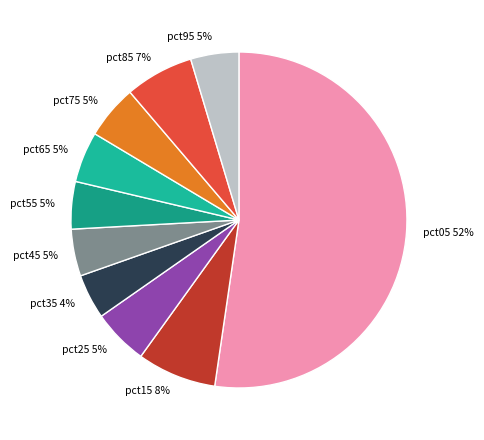

To the nearest percent, what portion does pct65 represent?

5%